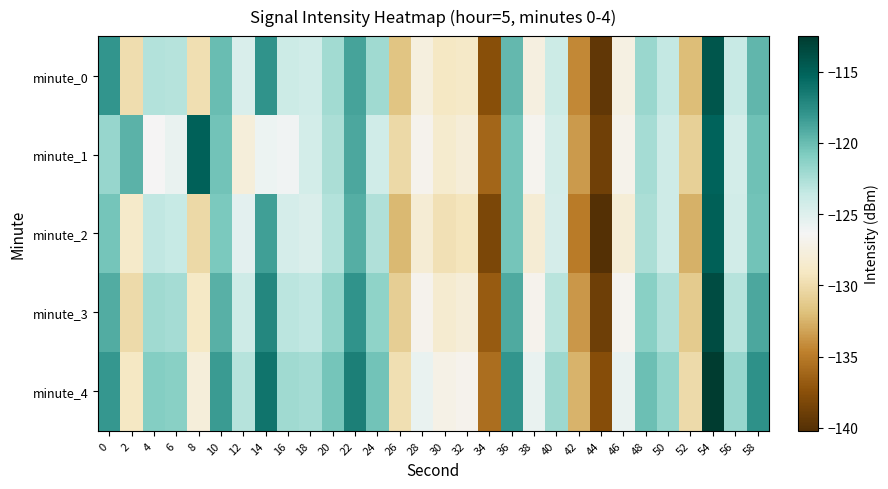

At which category does the chart reach its peak across all series?

54